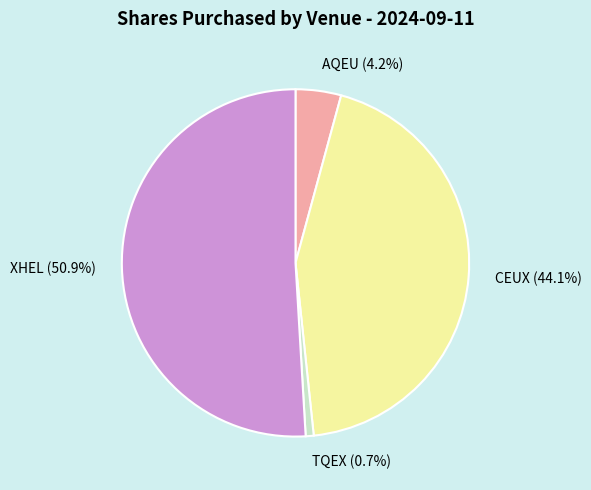

How many slices are in this pie chart?

4